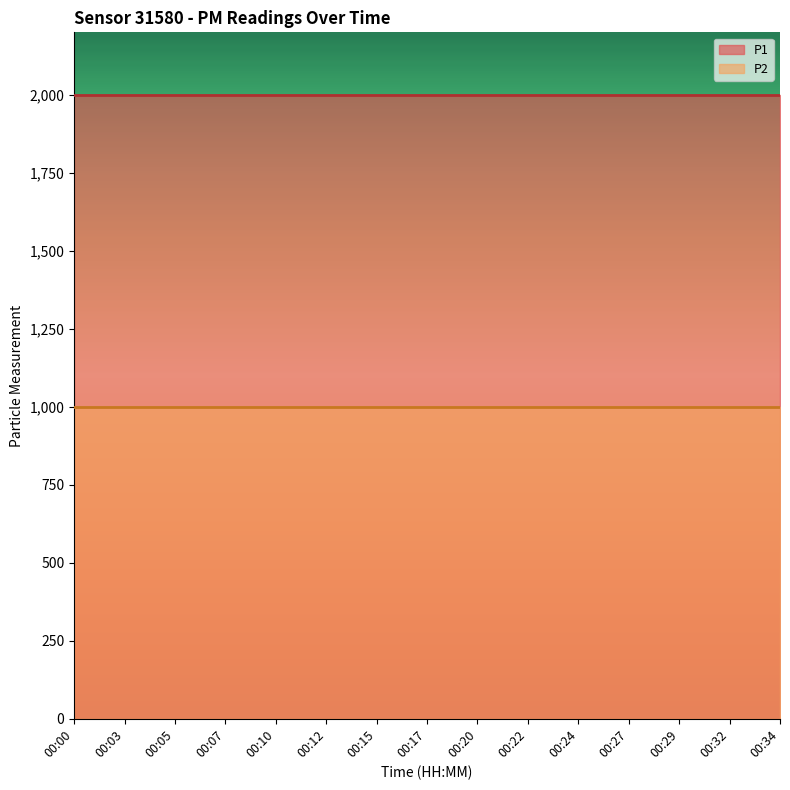

Rank the series by their maximum value, from lowest to highest.

P2, P1